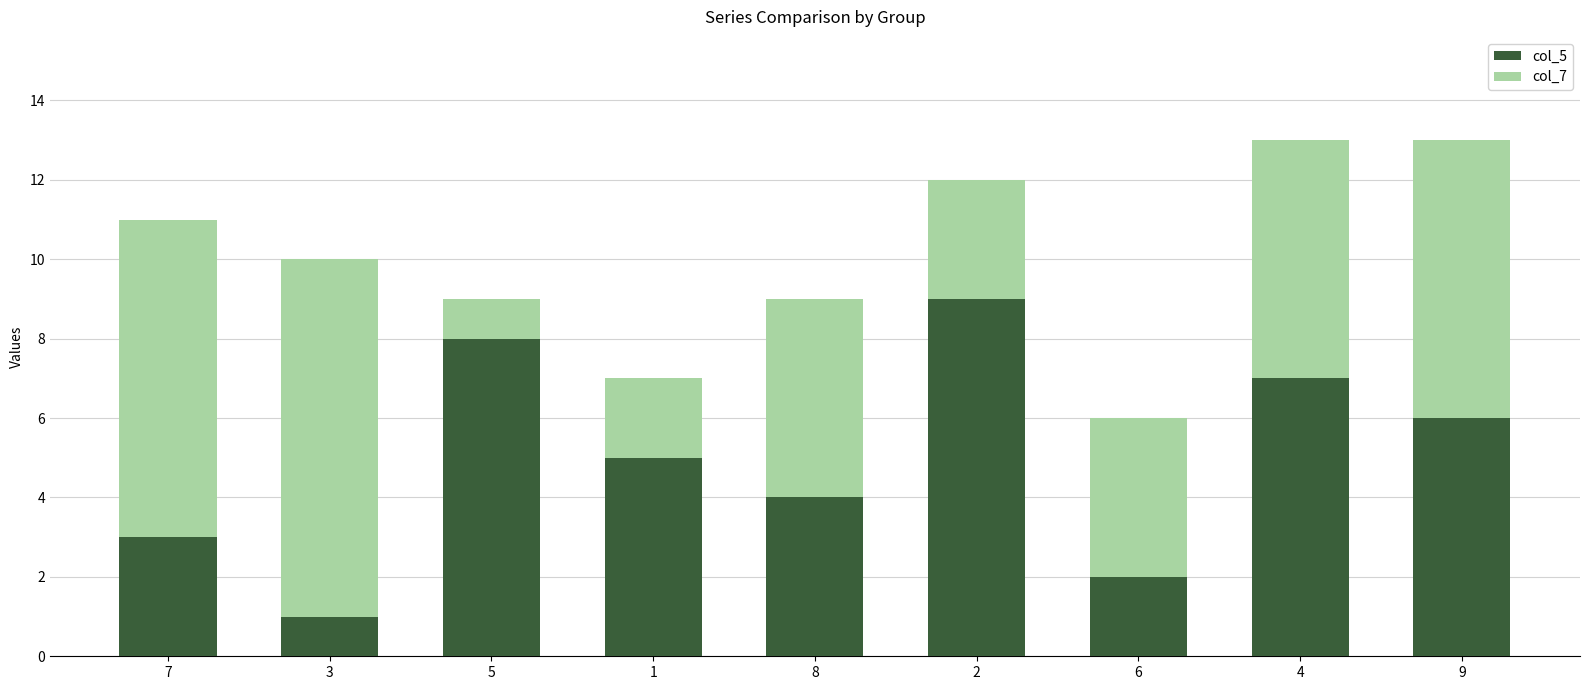

How many series are shown in this chart?

2